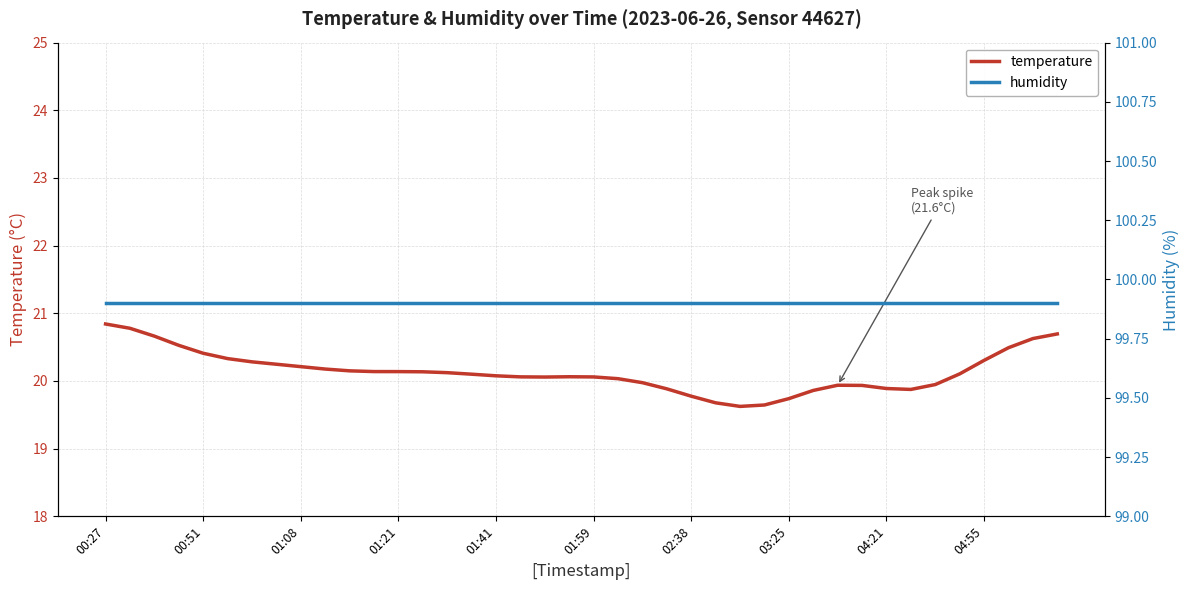

Between 00:27 and 27, which is larger?

00:27